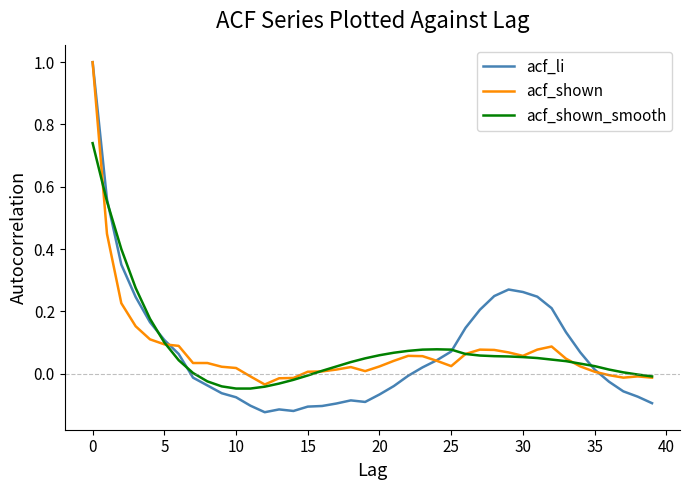

Which series has the widest spread of values?

acf_li